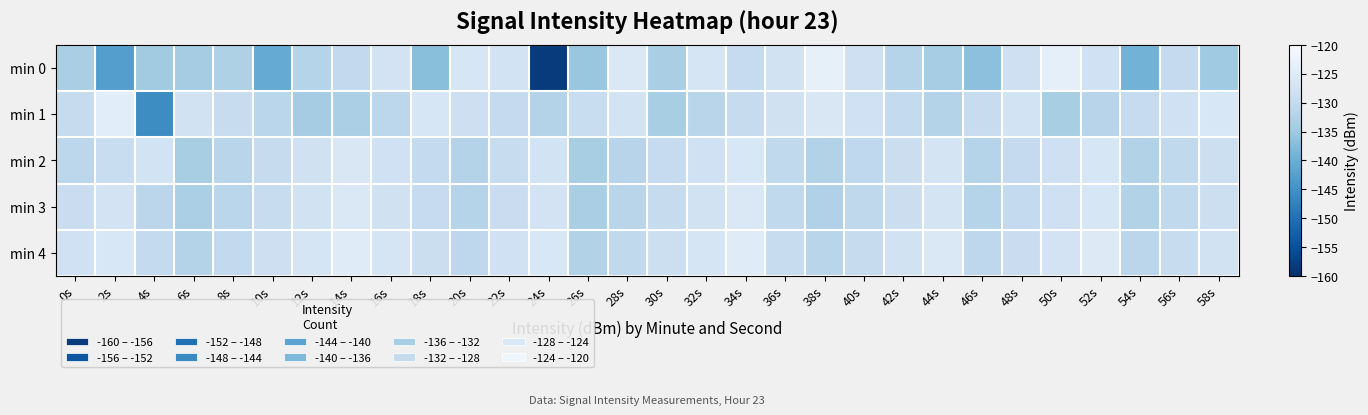

Which category has the highest value across all series?

38s